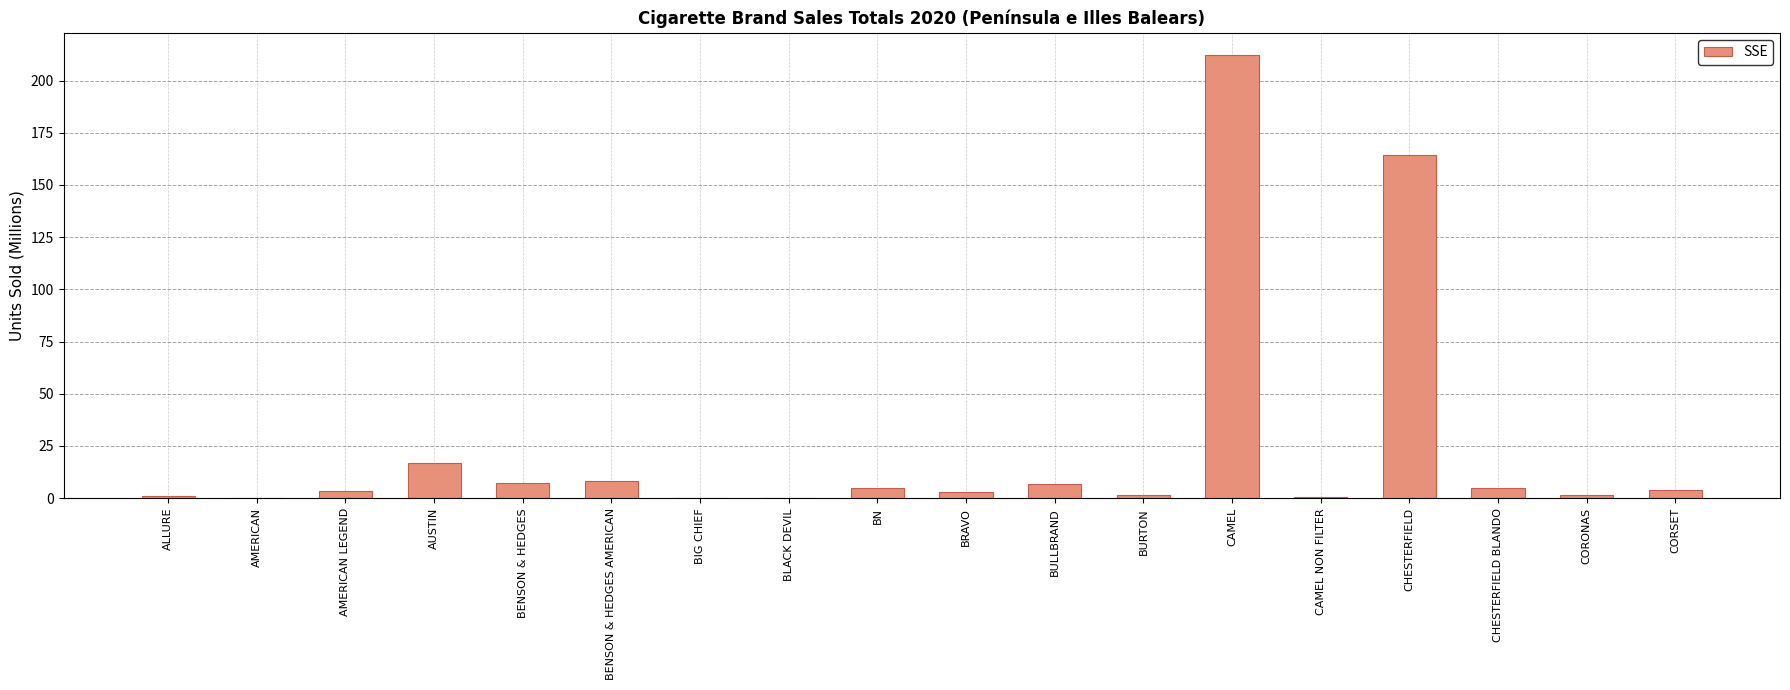

The chart shows a value of 164.5 at CHESTERFIELD. True or false?

True